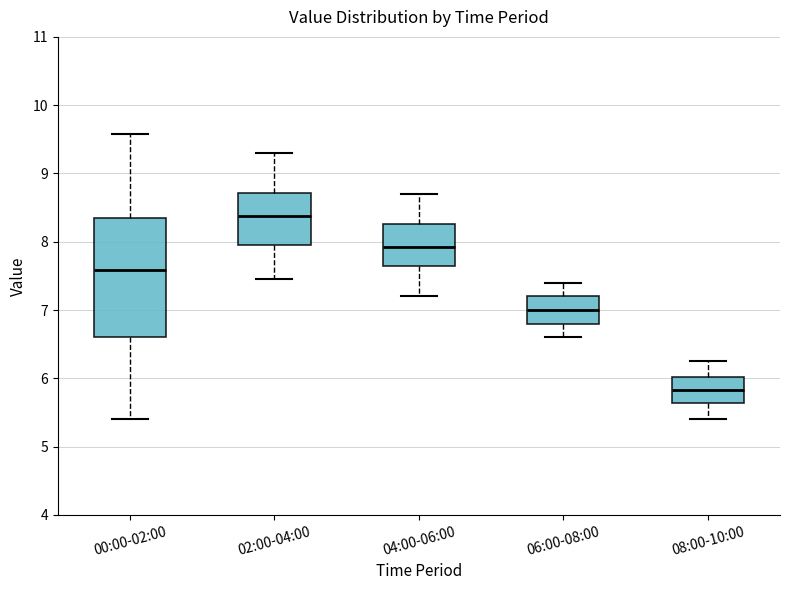

Comparing the boxes themselves (not the whiskers), which one is the tallest?

00:00-02:00